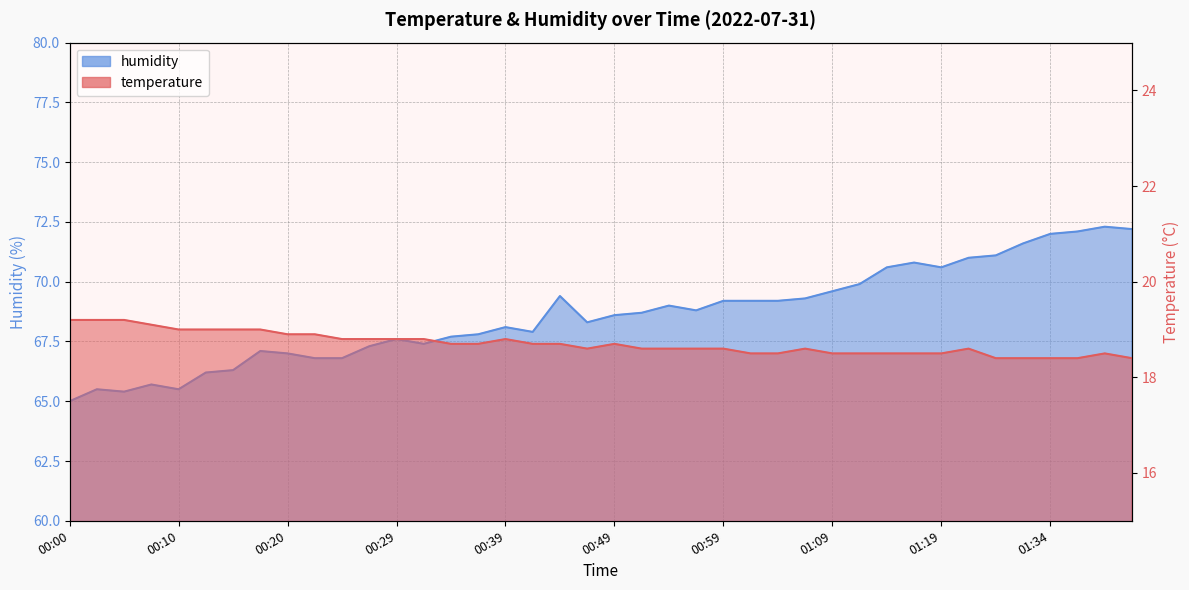

Count the number of data series in this chart.

2